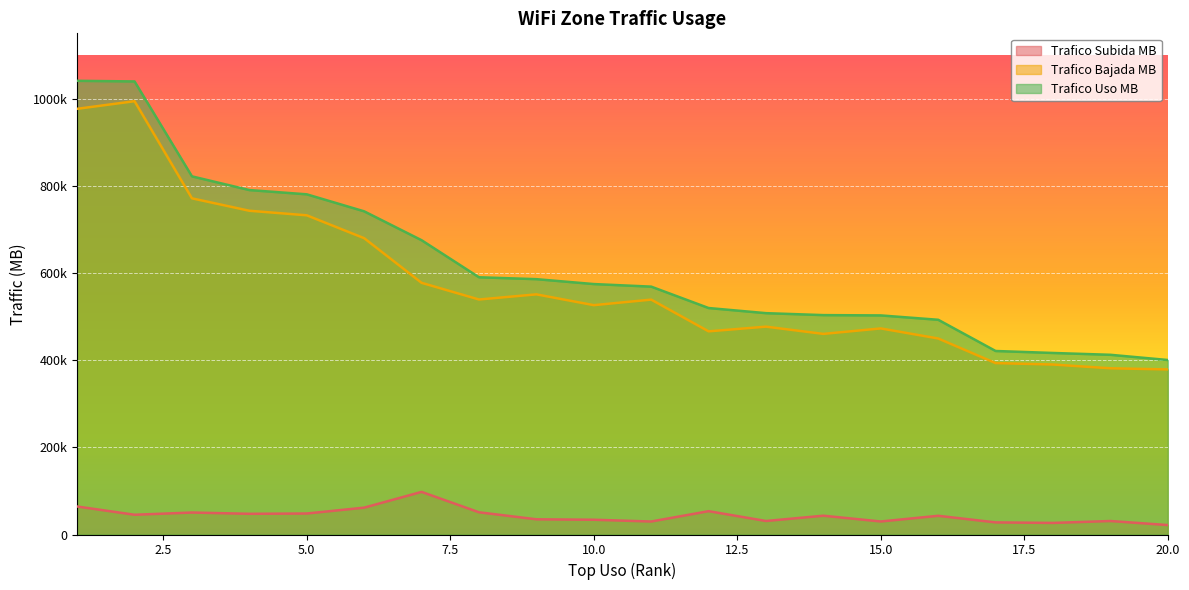

True or false: Trafico Uso MB and Trafico Subida MB cross at least once.

False